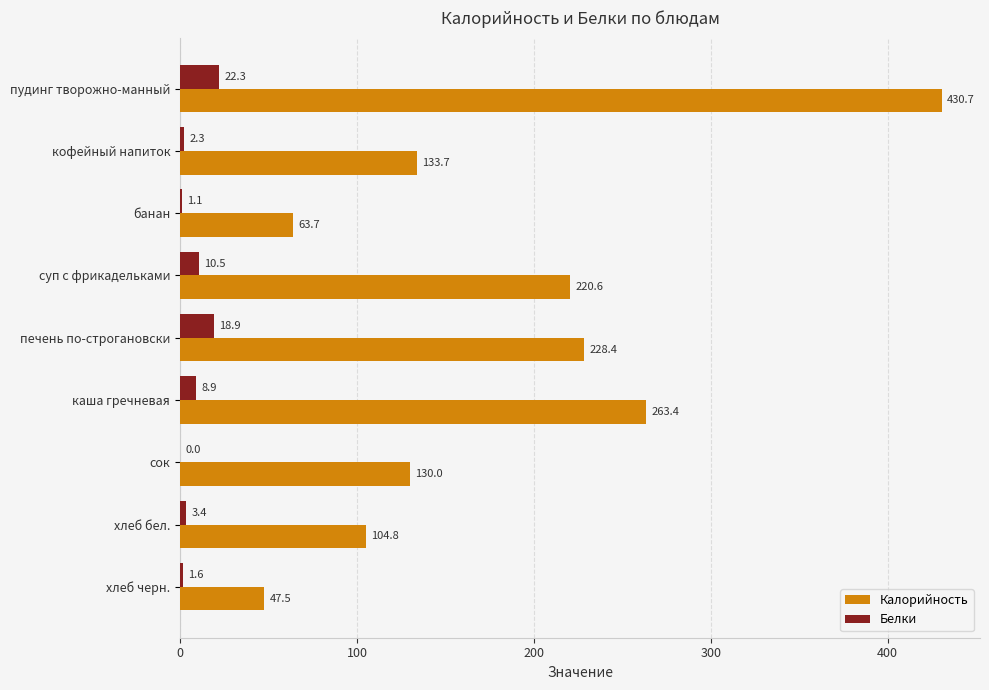

What is the sum of the Калорийность values at сок and кофейный напиток?

263.7